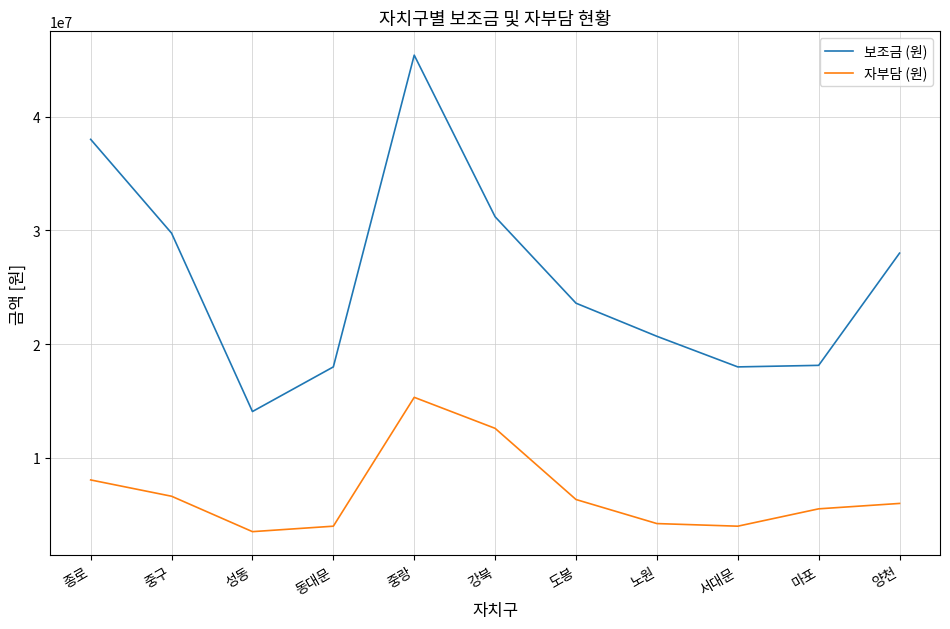

What is the average value of the 보조금 (원) series?

25895909